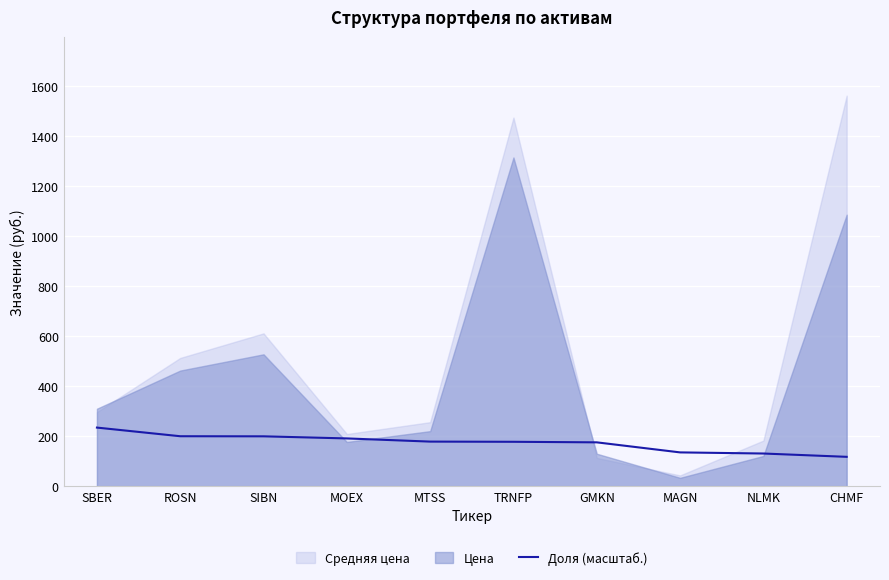

True or false: the data has more than 0 interior local peaks.

False